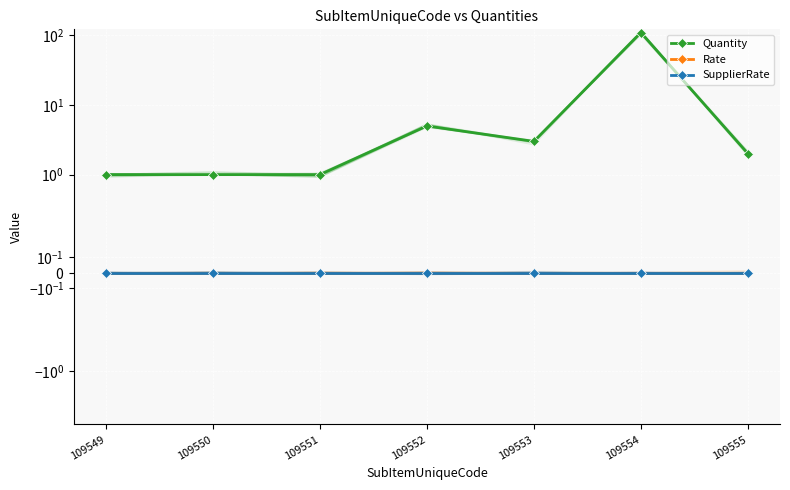

What is the value of the Quantity point at the 4th from the left?

5